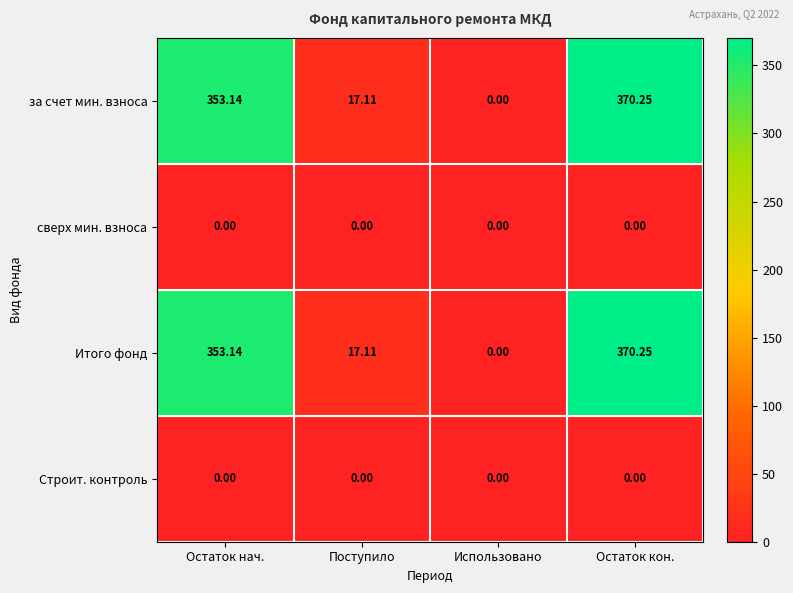

Rank the categories by Итого фонд value from lowest to highest.

Использовано, Поступило, Остаток нач., Остаток кон.